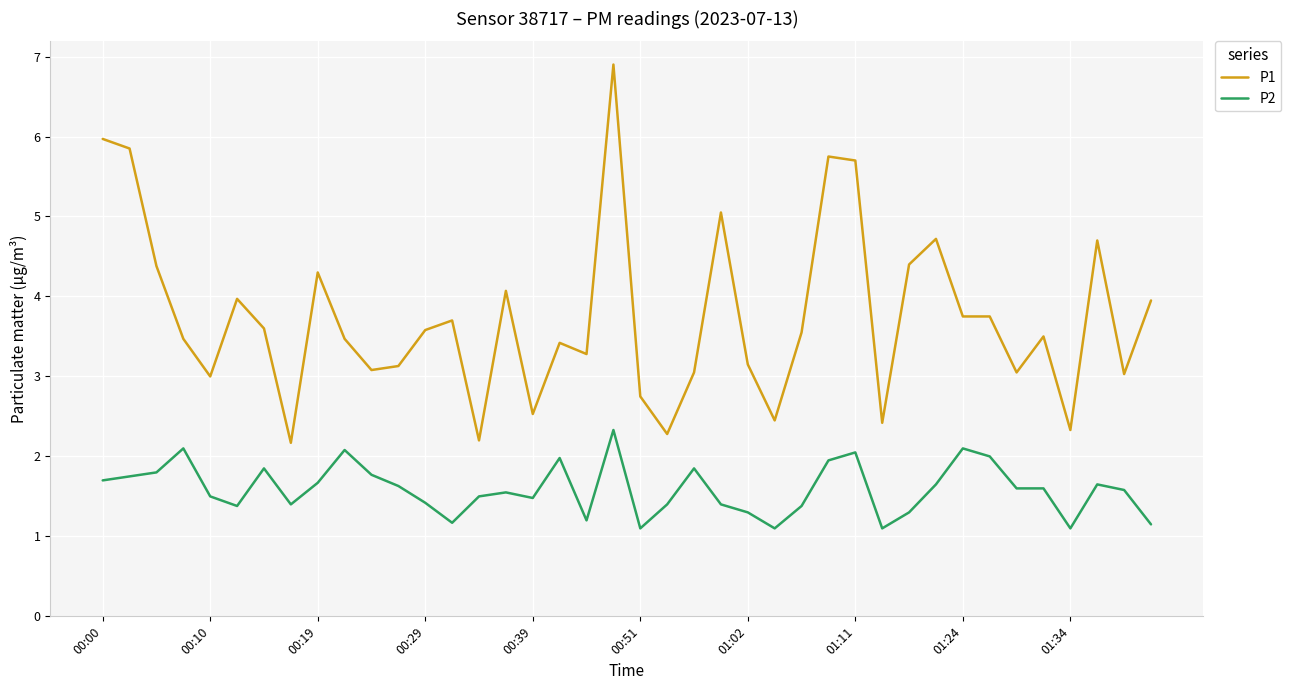

What is the highest value of the P1 series?

6.9